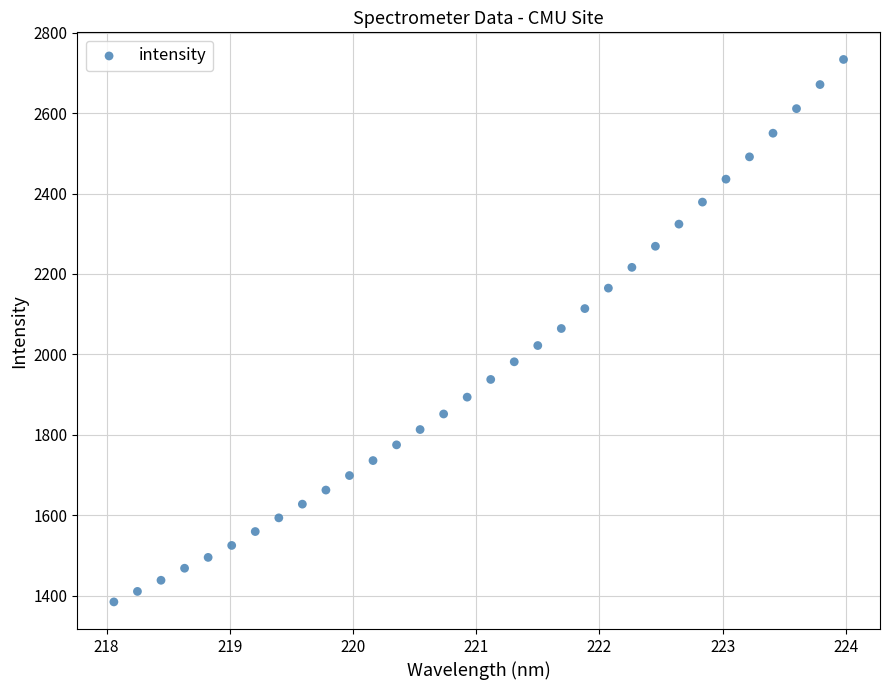

What is the range of X values (max minus min)?

5.9